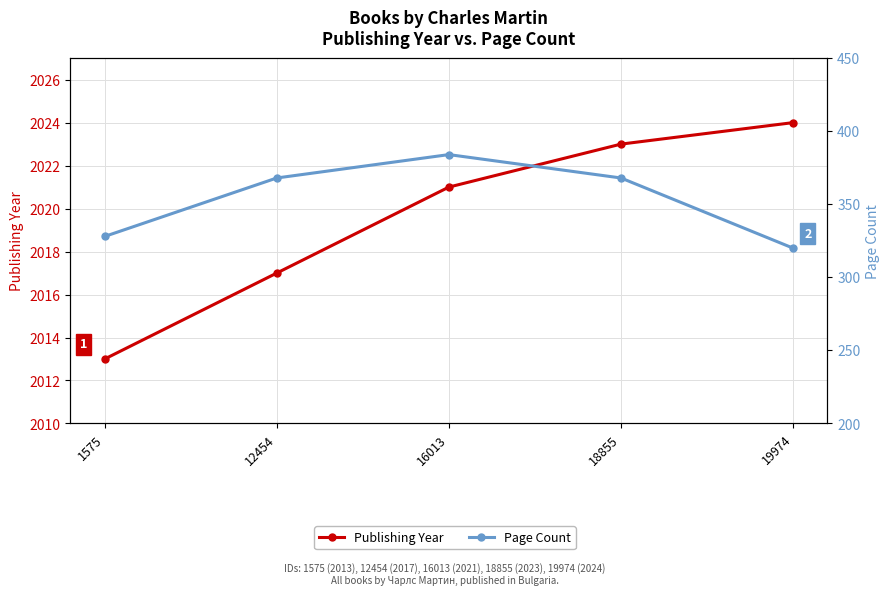

Is the value of Publishing Year at 12454 greater than the value of Page Count at 12454?

Yes